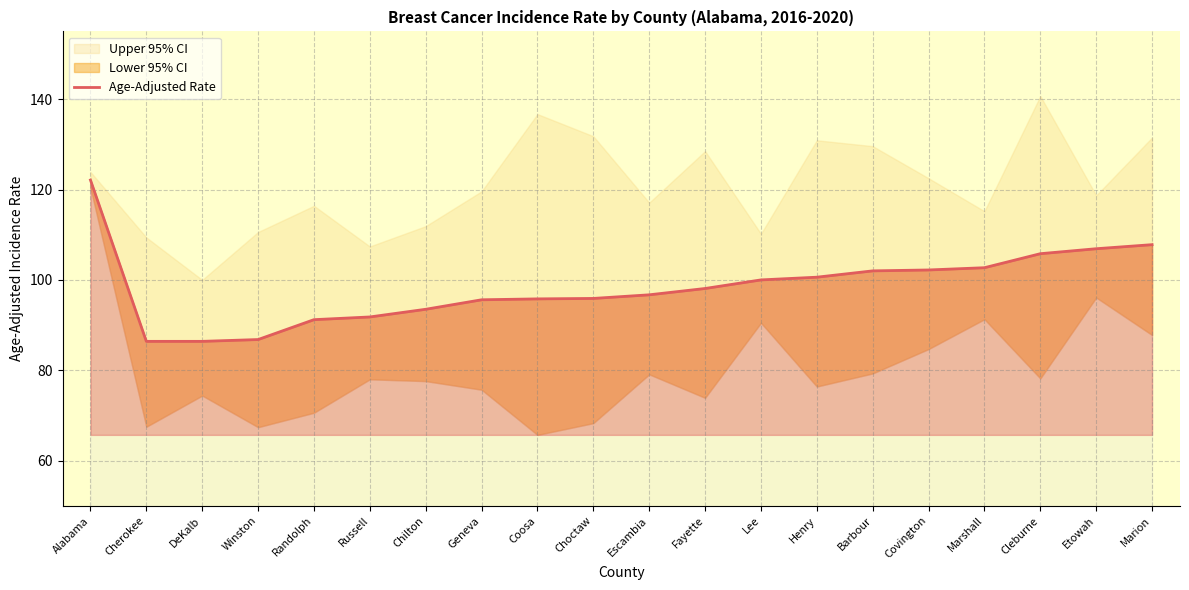

What position from the right is Escambia?

10